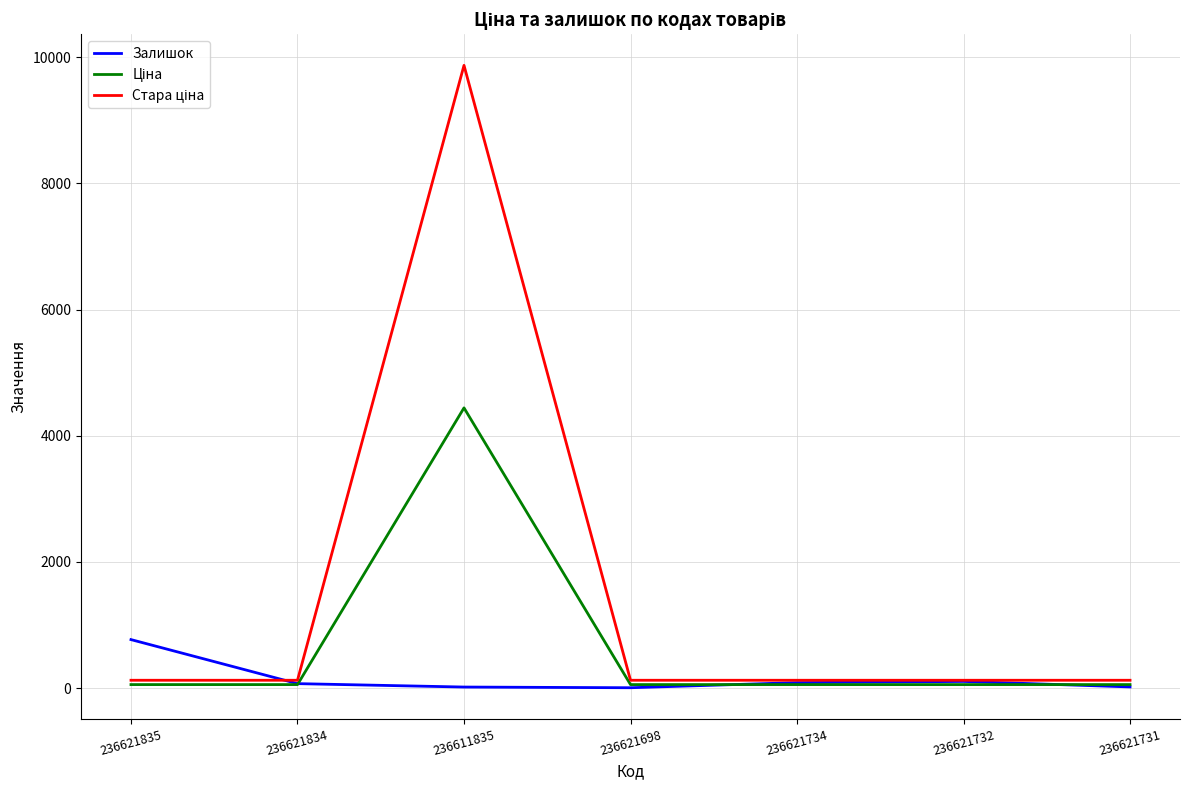

Which label corresponds to the largest value in the chart?

236611835